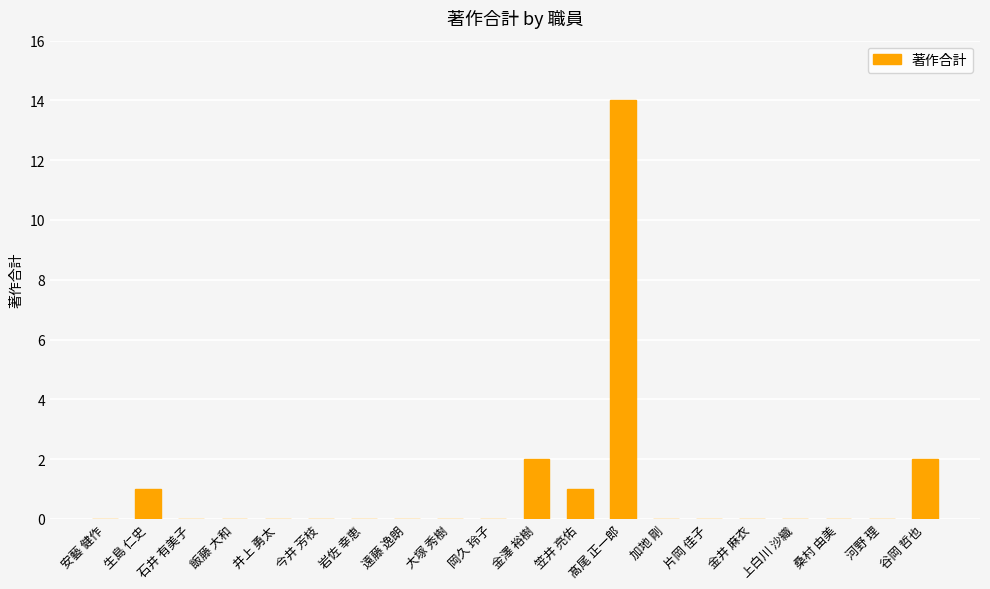

What is the sum of all values?

20